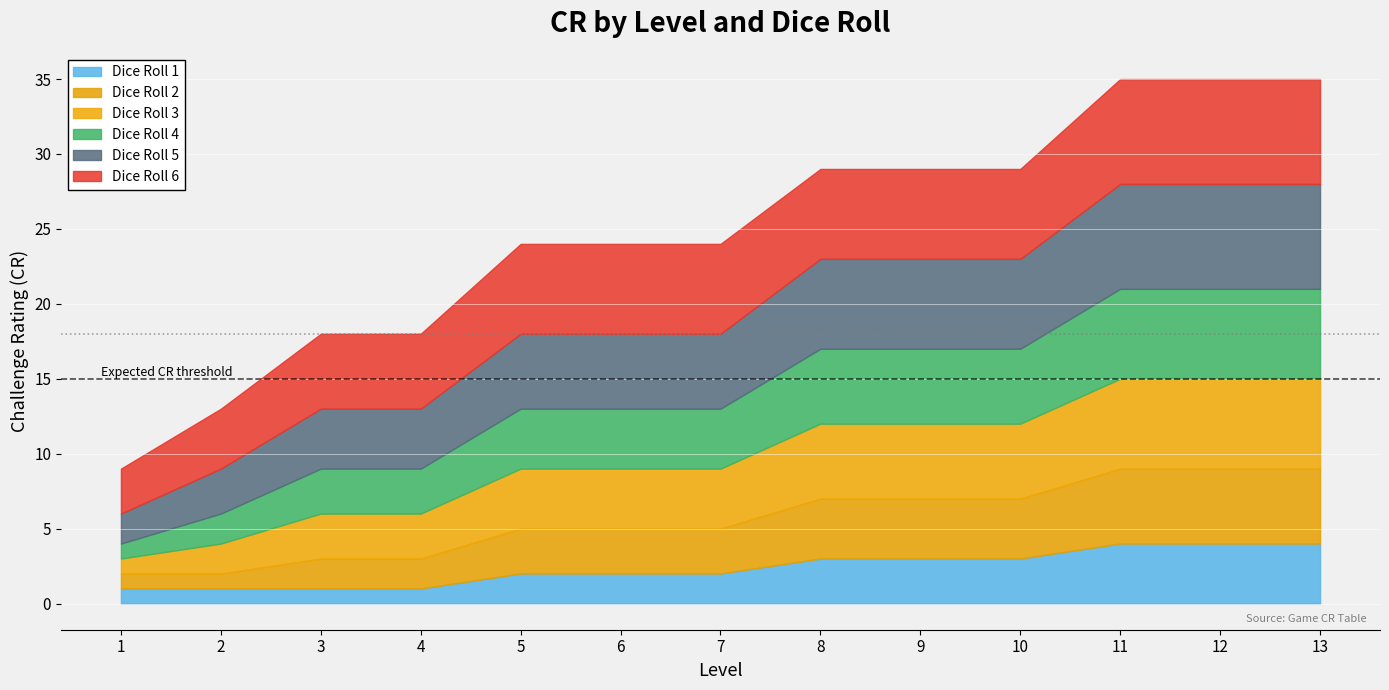

What is the minimum value shown in the chart?

1